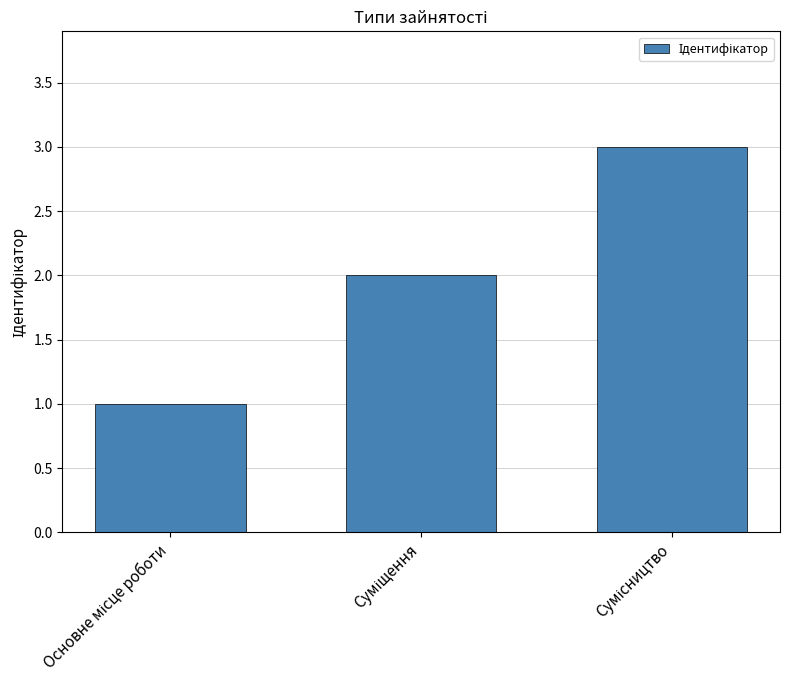

What is the sum of all values?

6